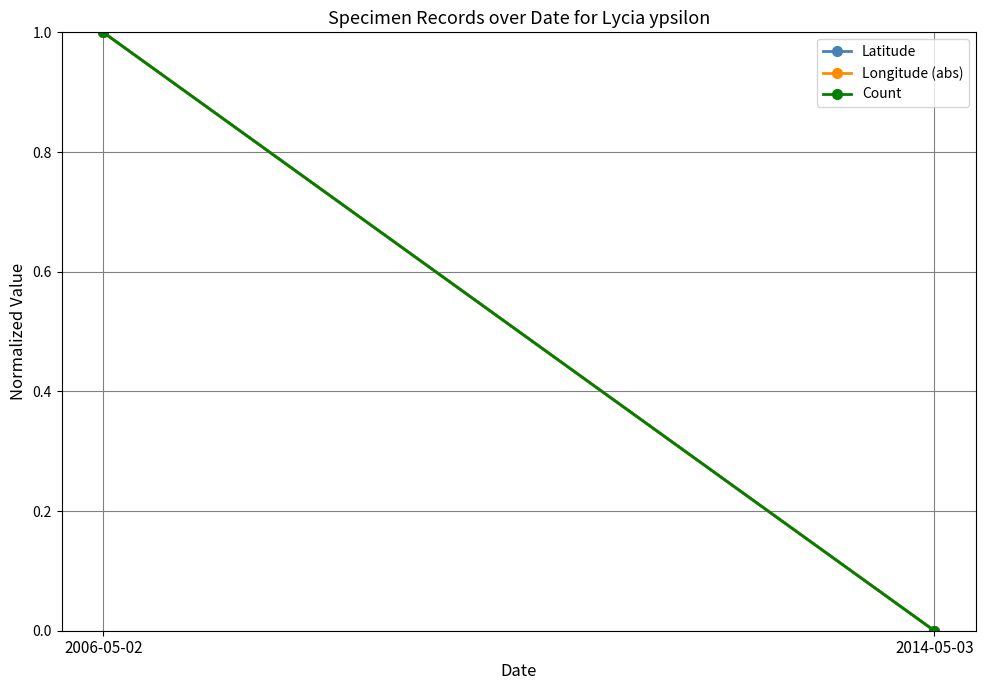

Which category has the lowest value across all series?

2014-05-03